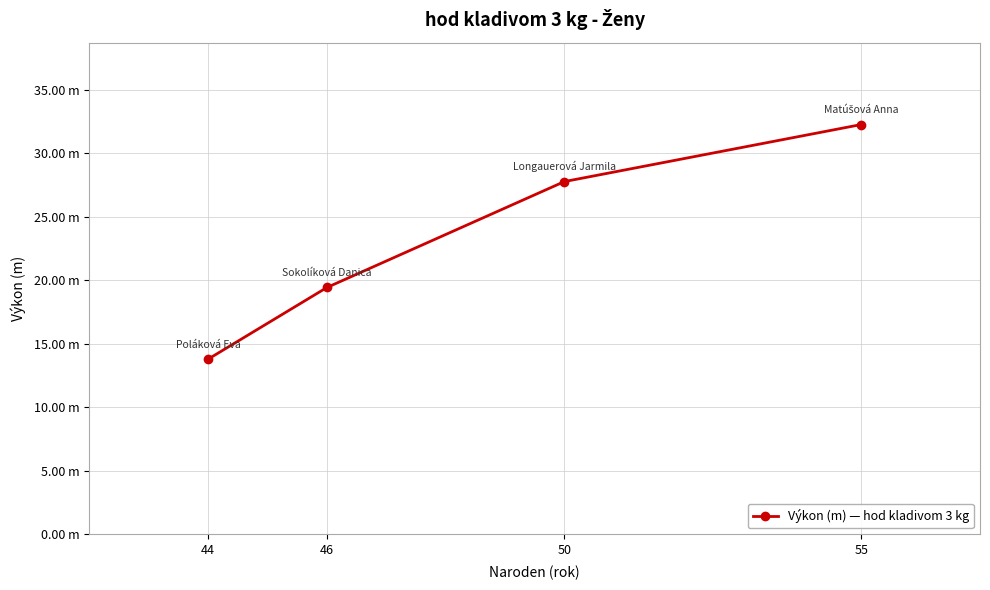

What is the maximum value shown in the chart?

32.3